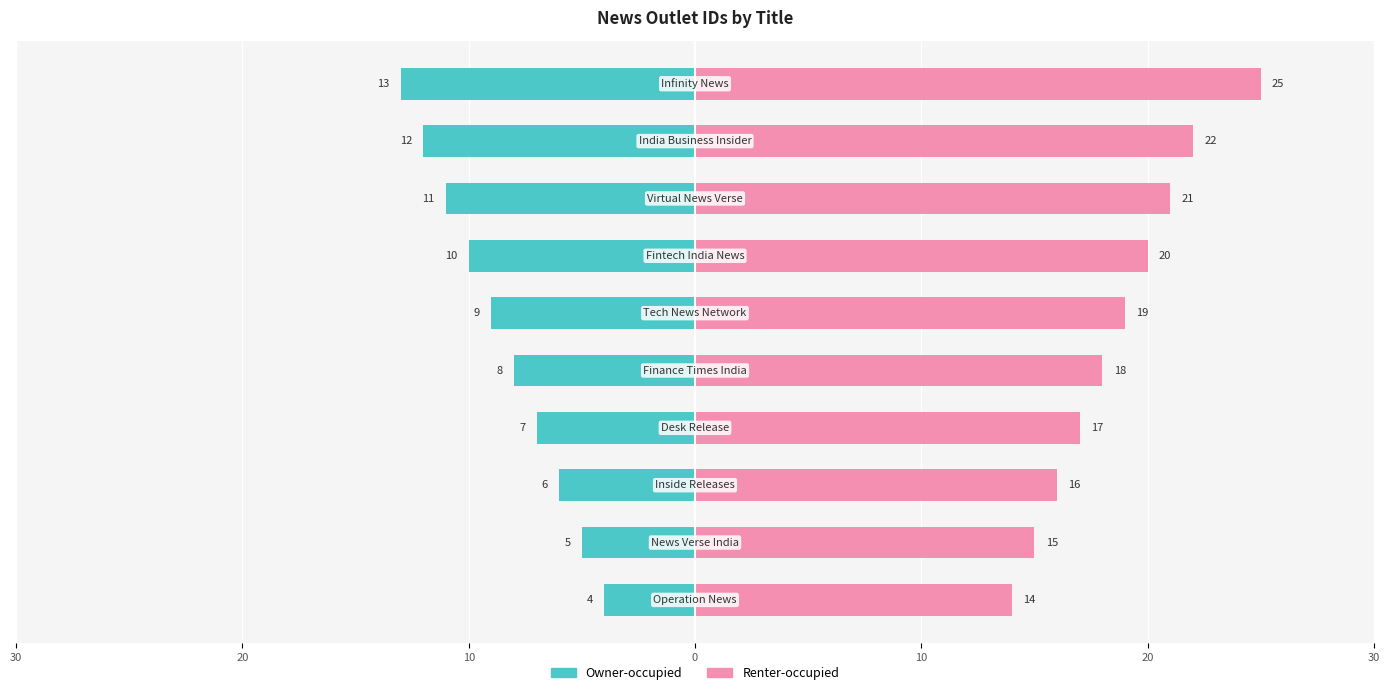

What is the value of the Renter-occupied bar at the 5th from the left?

16